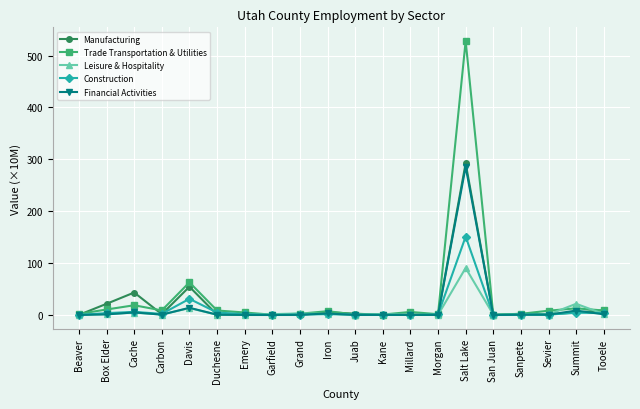

What position from the right is Millard?

8